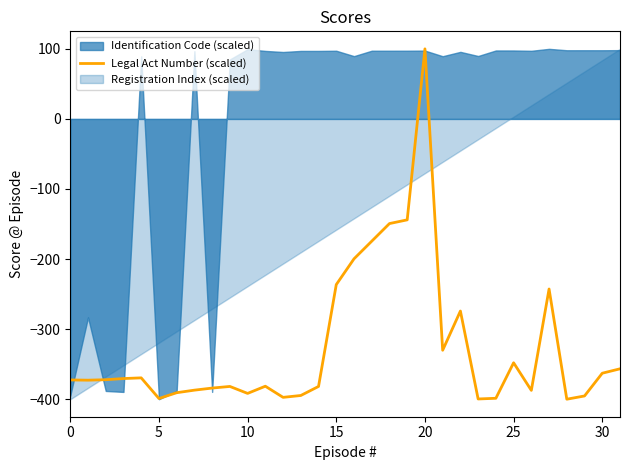

Is it true that Legal Act Number (scaled) equals -348.0 at 25?

True